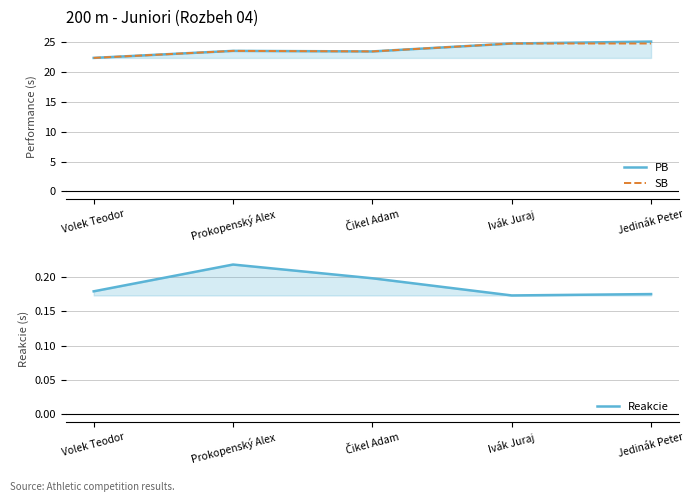

At which category is the sum across all series the highest?

Jedinák Peter